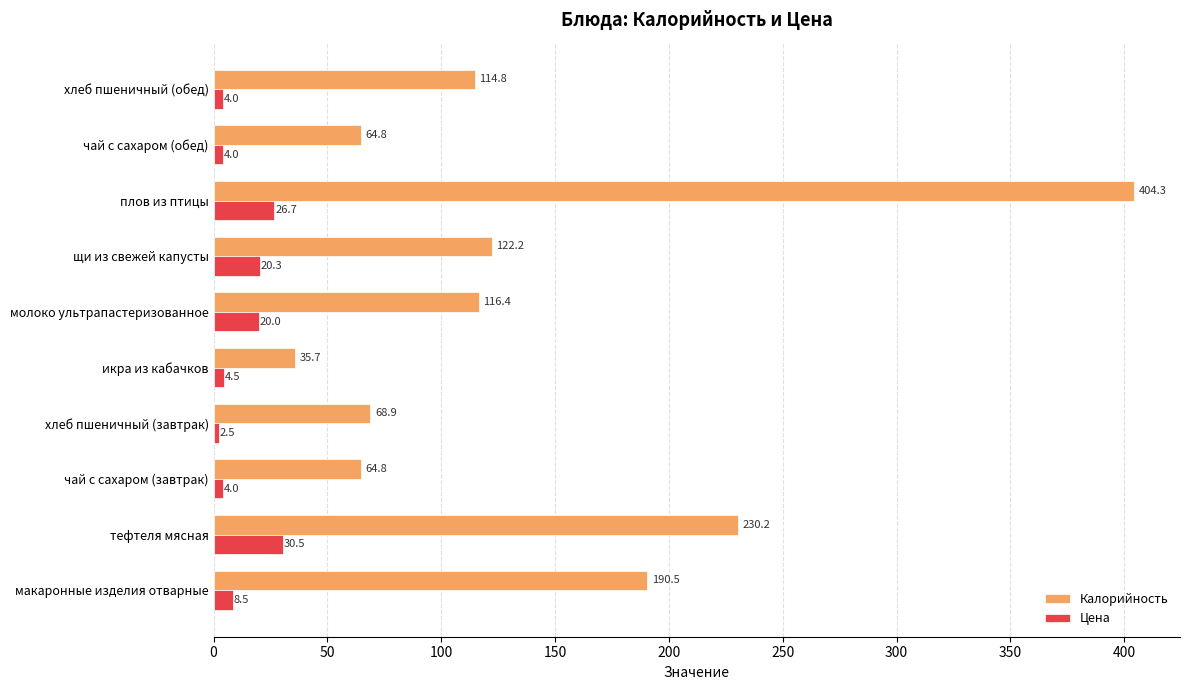

Which series has the largest range (max minus min)?

Калорийность